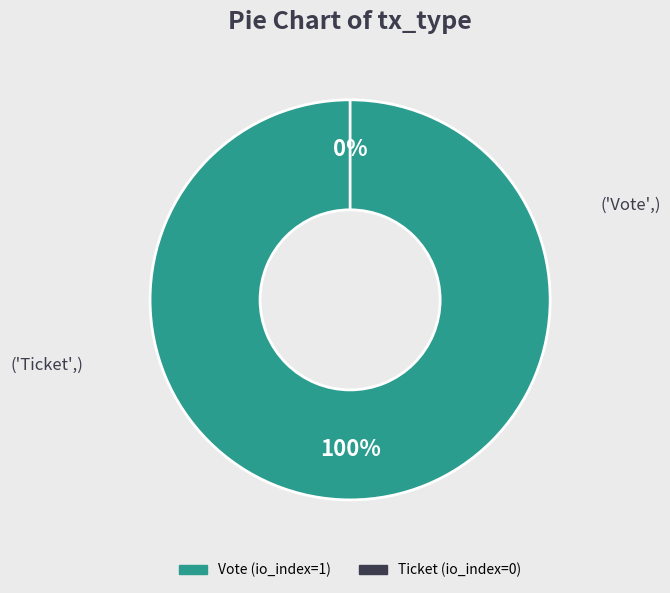

Which slice is the smallest?

Ticket (io_index=0)